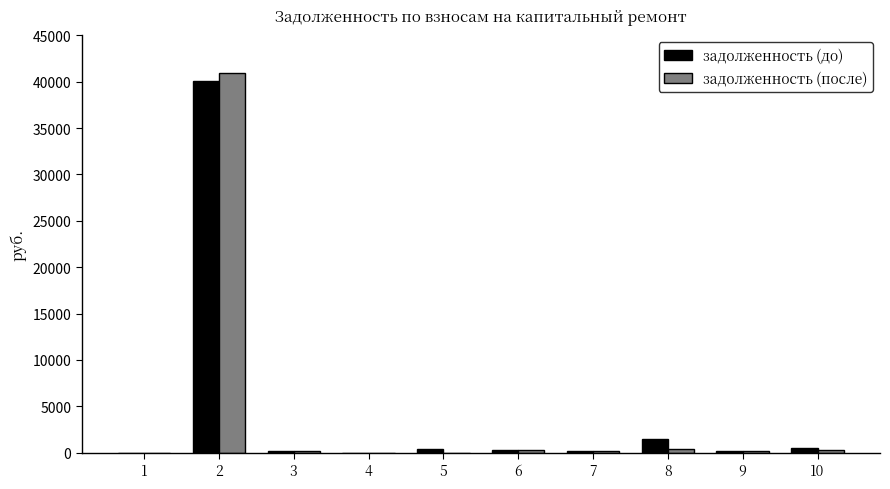

The задолженность (до) series shows 276.4 at 6. True or false?

True